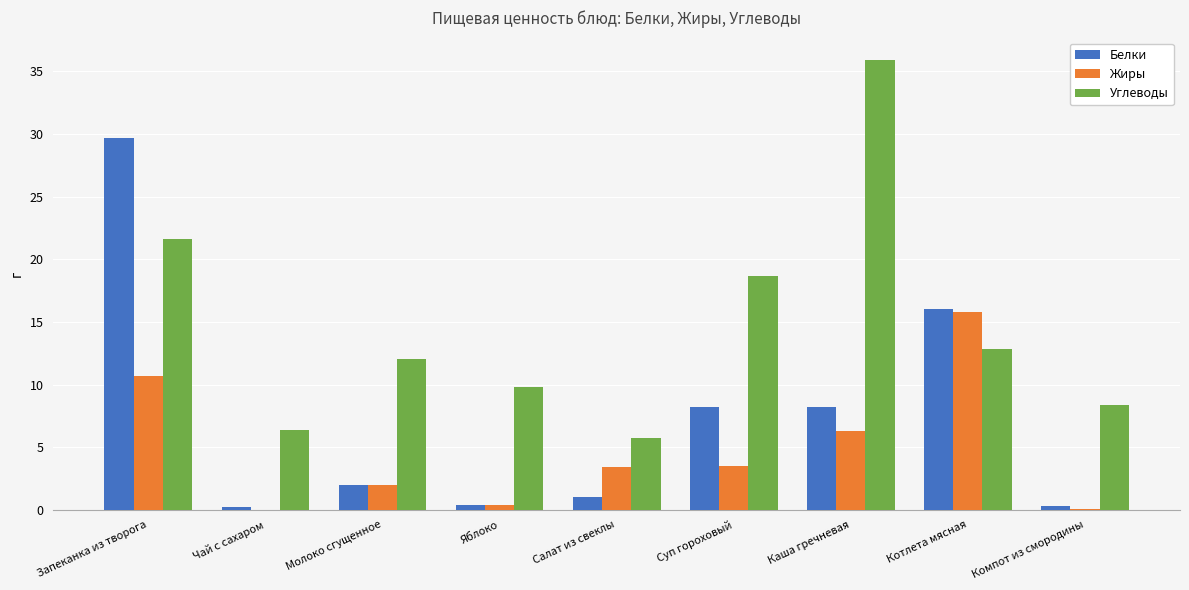

Are the bars grouped side by side (vs. stacked)?

Yes